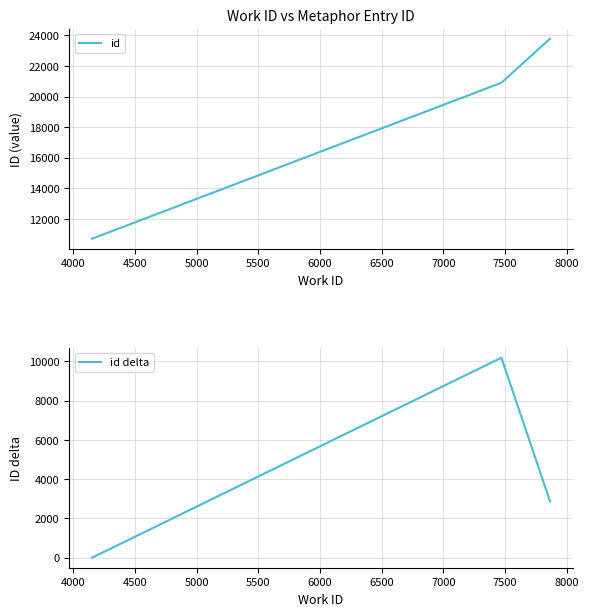

What is the difference between the second highest and minimum values in the id series?

10190